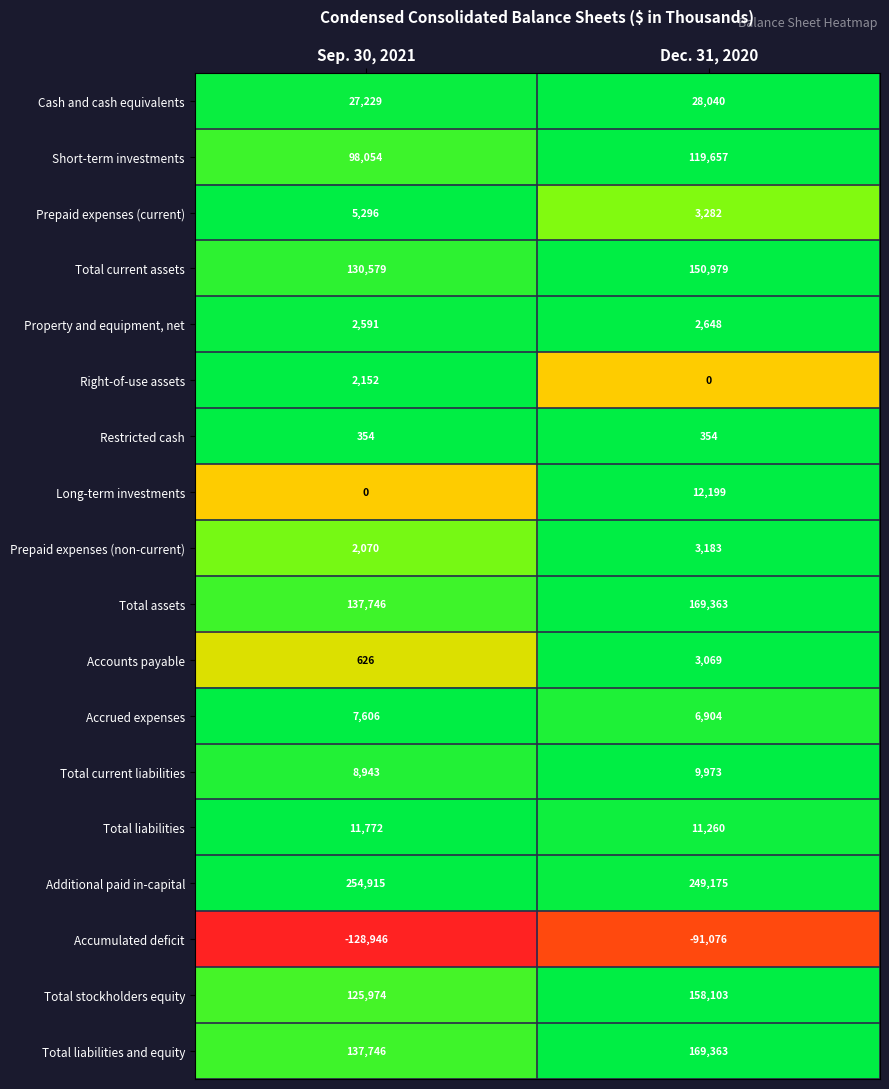

The Short-term investments series shows 195739 at Dec. 31, 2020. True or false?

False